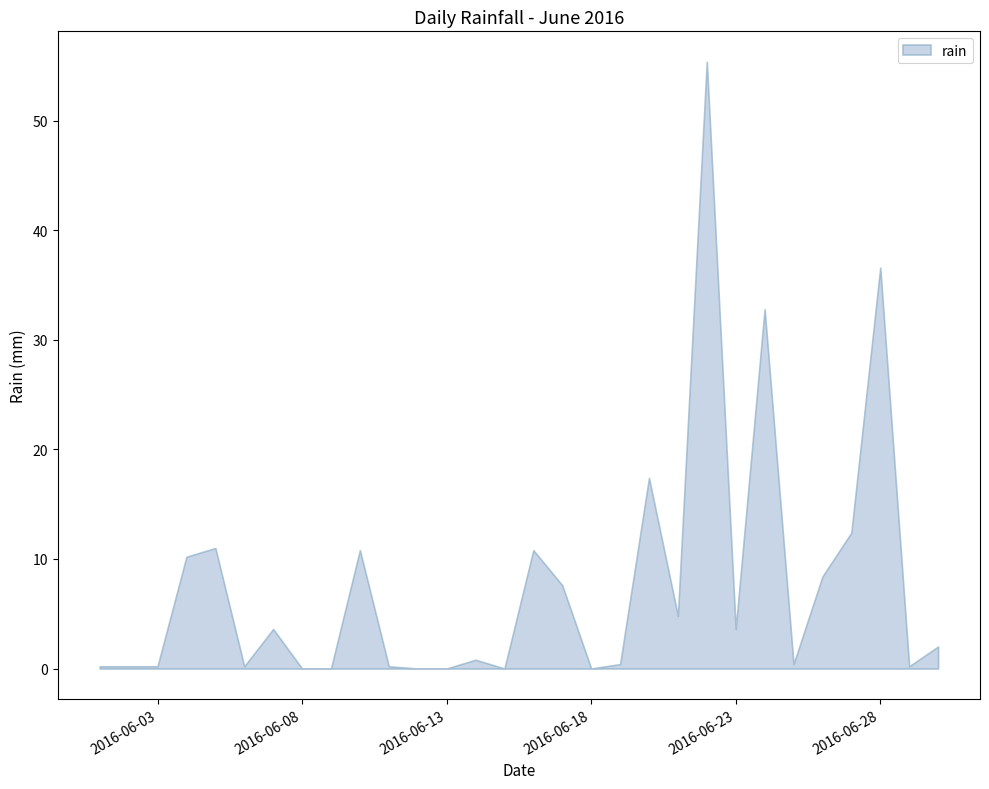

Reading left to right, list all the values displayed in this chart.

0.2	0.2	0.2	10.2	11.0	0.2	3.6	0.0	0.0	10.8	0.2	0.0	0.0	0.8	0.0	10.8	7.6	0.0	0.4	17.4	4.8	55.4	3.6	32.8	0.4	8.4	12.4	36.6	0.2	2.0